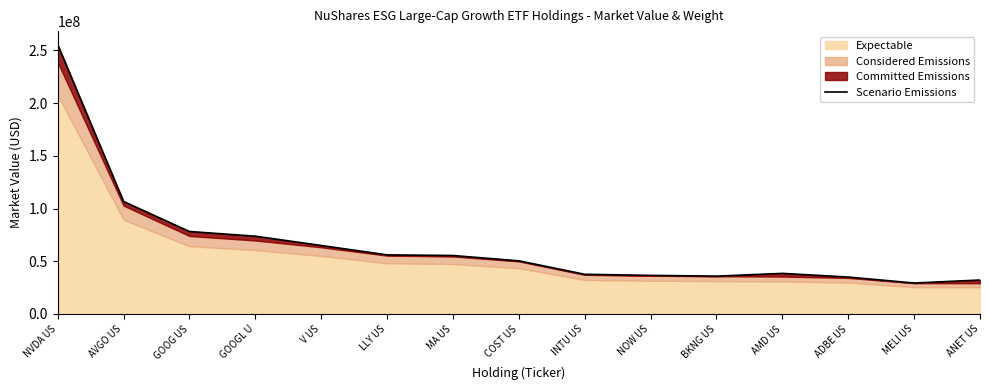

Reading left to right, list all the values displayed in this chart.

NVDA US=255592666.9	AVGO US=106733242.9	GOOG US=78251850.1	GOOGL U=73785660.2	V US=64981909.7	LLY US=56080973.9	MA US=55467565.1	COST US=50418000.6	INTU US=37641931.9	NOW US=36619890.3	BKNG US=35911195.8	AMD US=38513233.4	ADBE US=35028035.8	MELI US=29381794.1	ANET US=32222204.0